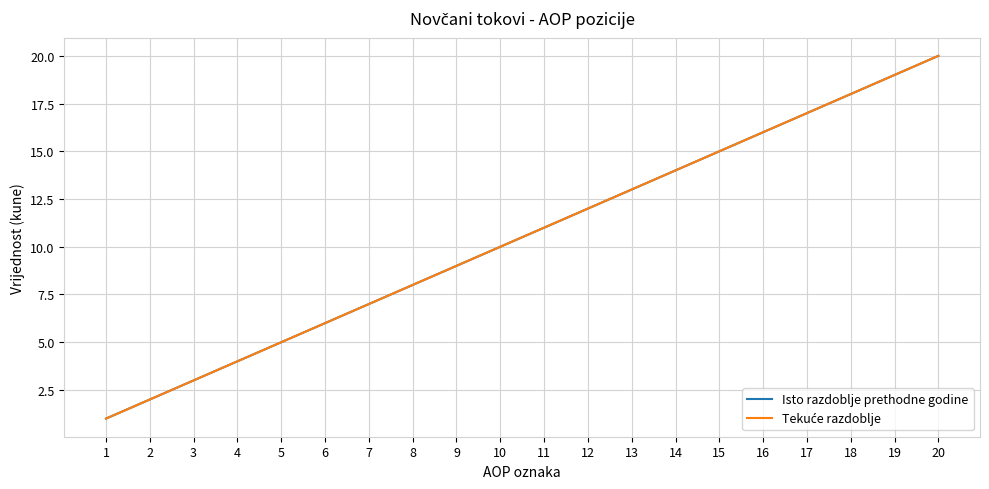

Between 16 and 20, which series saw the biggest shift?

Isto razdoblje prethodne godine